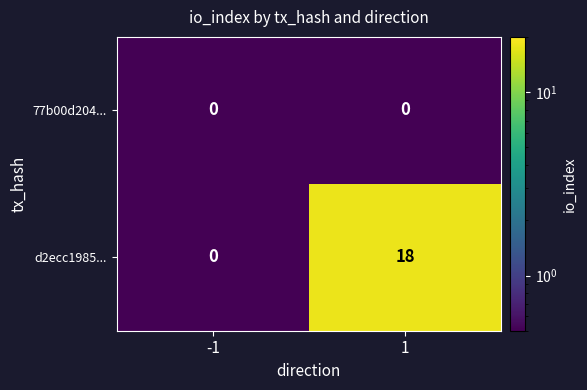

What is the total value across all series at 1?

18